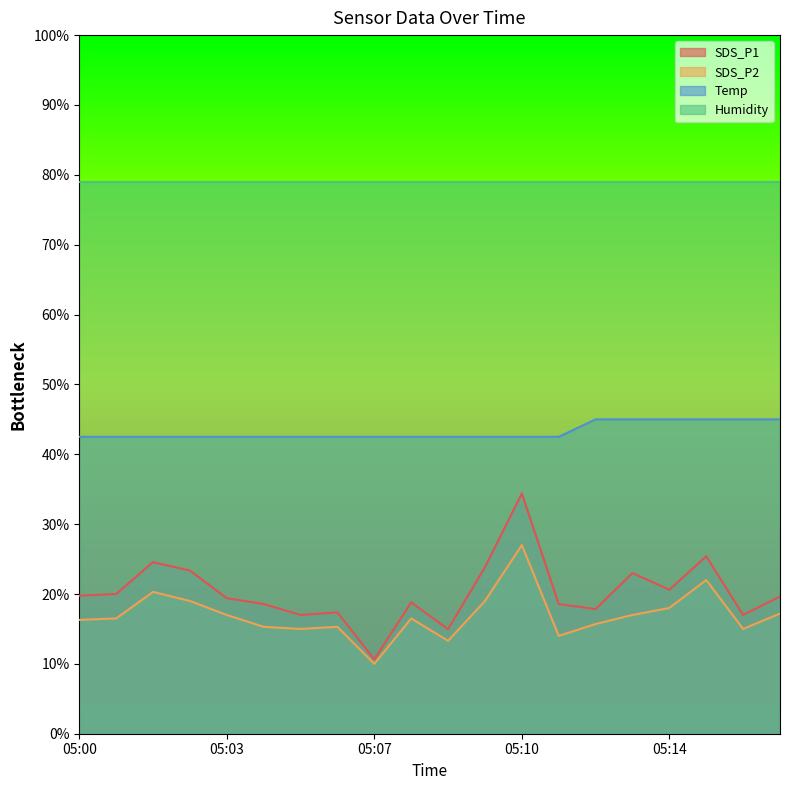

What is the maximum value shown in the chart?

79.0